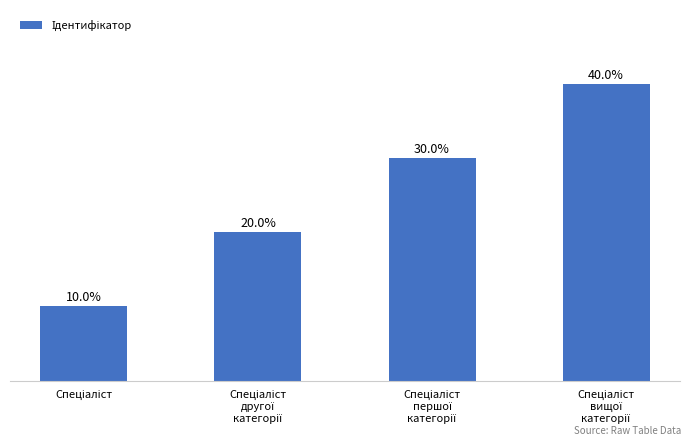

True or false: the data shows 1 at Спеціаліст.

True